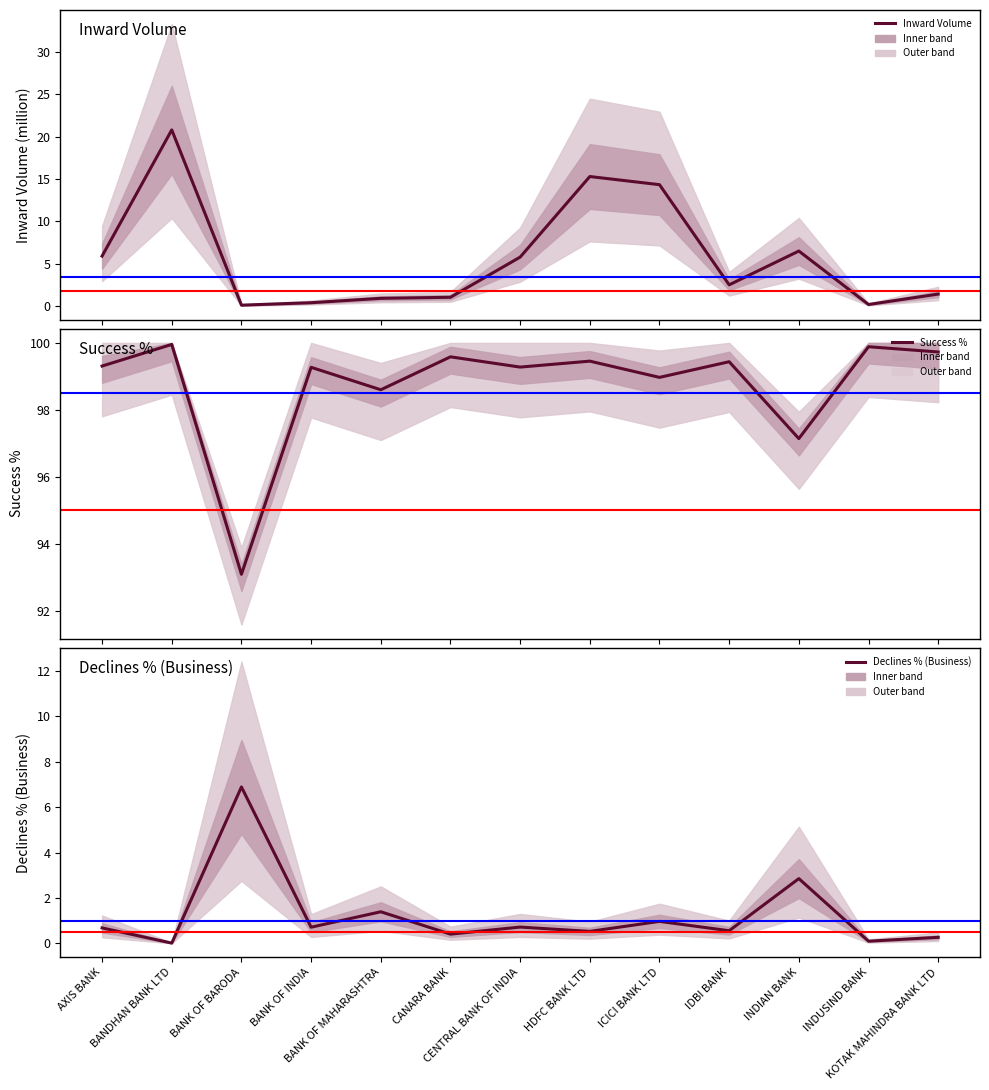

Reading left to right, extract all data points from this chart.

Inward Volume (in million): AXIS BANK=5.9	BANDHAN BANK LTD=20.8	BANK OF BARODA=0.1	BANK OF INDIA=0.4	BANK OF MAHARASHTRA=0.9	CANARA BANK=1.1	CENTRAL BANK OF INDIA=5.8	HDFC BANK LTD=15.3	ICICI BANK LTD=14.3	IDBI BANK=2.5	INDIAN BANK=6.5	INDUSIND BANK=0.2	KOTAK MAHINDRA BANK LTD=1.4
Success %: AXIS BANK=99.3	BANDHAN BANK LTD=100.0	BANK OF BARODA=93.1	BANK OF INDIA=99.3	BANK OF MAHARASHTRA=98.6	CANARA BANK=99.6	CENTRAL BANK OF INDIA=99.3	HDFC BANK LTD=99.5	ICICI BANK LTD=99.0	IDBI BANK=99.4	INDIAN BANK=97.1	INDUSIND BANK=99.9	KOTAK MAHINDRA BANK LTD=99.7
Declines % (Business): AXIS BANK=0.7	BANDHAN BANK LTD=0.0	BANK OF BARODA=6.9	BANK OF INDIA=0.7	BANK OF MAHARASHTRA=1.4	CANARA BANK=0.4	CENTRAL BANK OF INDIA=0.7	HDFC BANK LTD=0.5	ICICI BANK LTD=1.0	IDBI BANK=0.6	INDIAN BANK=2.9	INDUSIND BANK=0.1	KOTAK MAHINDRA BANK LTD=0.3